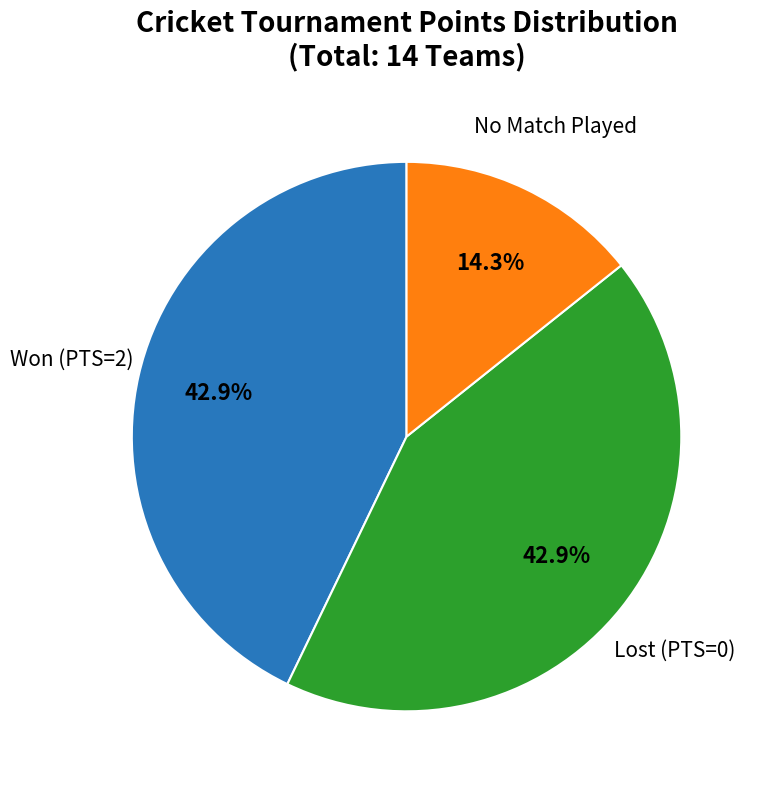

Is there any slice that represents more than half of the pie?

No